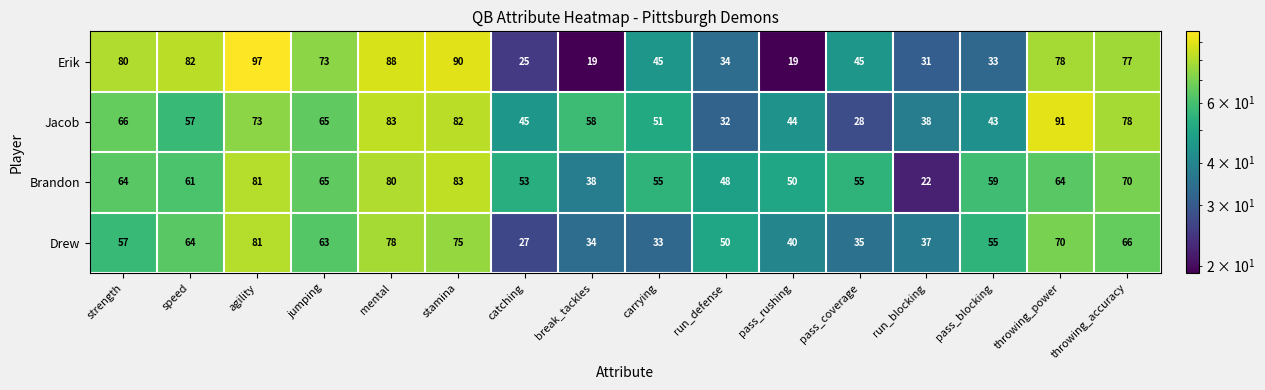

Is it true that Jacob equals 58 at break_tackles?

True